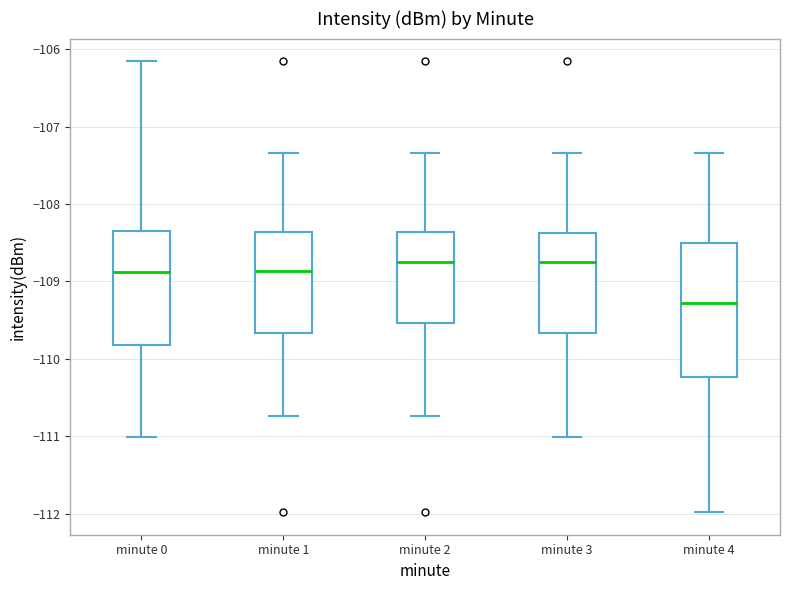

Reading left to right, read every box against the y-axis: the position of its median line, the range the box covers, and the ends of its whiskers. The values are not printed on the chart, so give them approximately, as read against the axis.

minute 0: median -108.9, box -109.8 to -108.3, whiskers -111.0 to -106.2
minute 1: median -108.9, box -109.7 to -108.4, whiskers -110.7 to -107.3
minute 2: median -108.8, box -109.5 to -108.4, whiskers -110.7 to -107.3
minute 3: median -108.8, box -109.7 to -108.4, whiskers -111.0 to -107.3
minute 4: median -109.3, box -110.2 to -108.5, whiskers -112.0 to -107.3